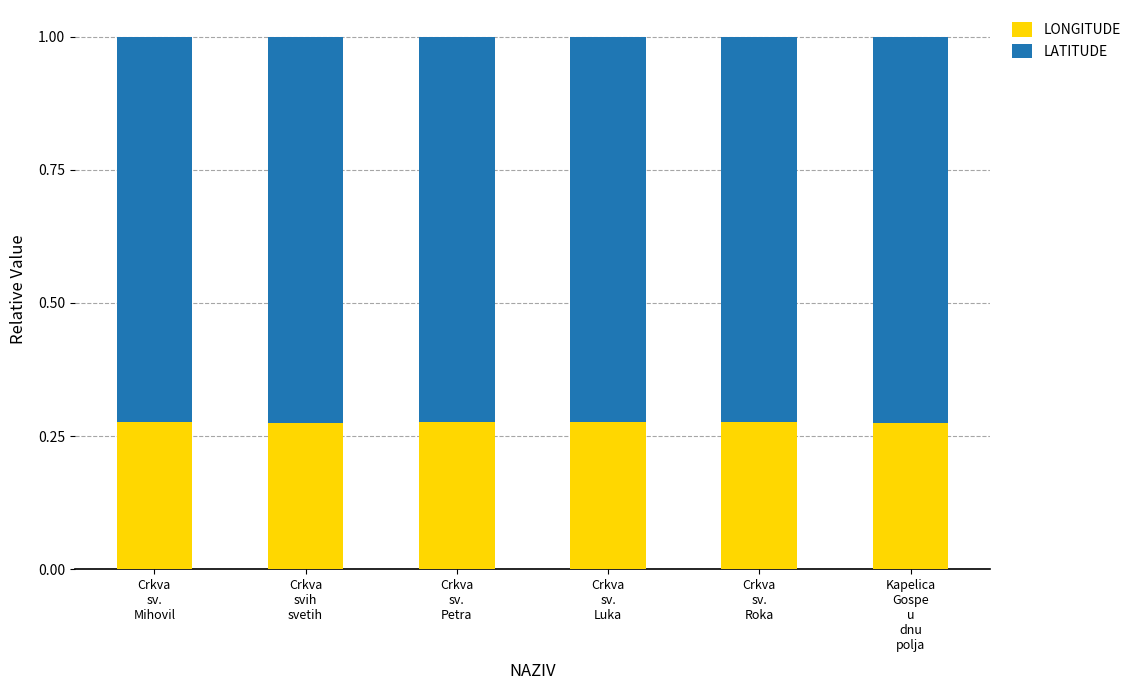

Count the LONGITUDE values in the range 0 to 1.

6